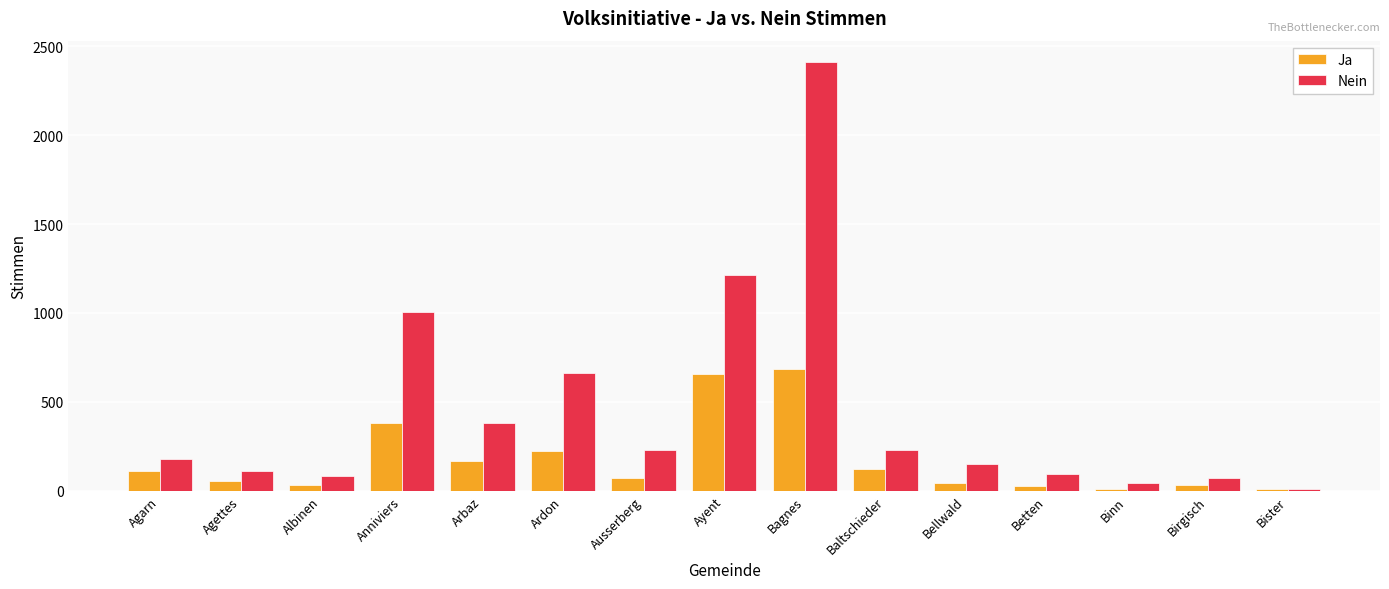

At which label does Ja first exceed 73?

Agarn